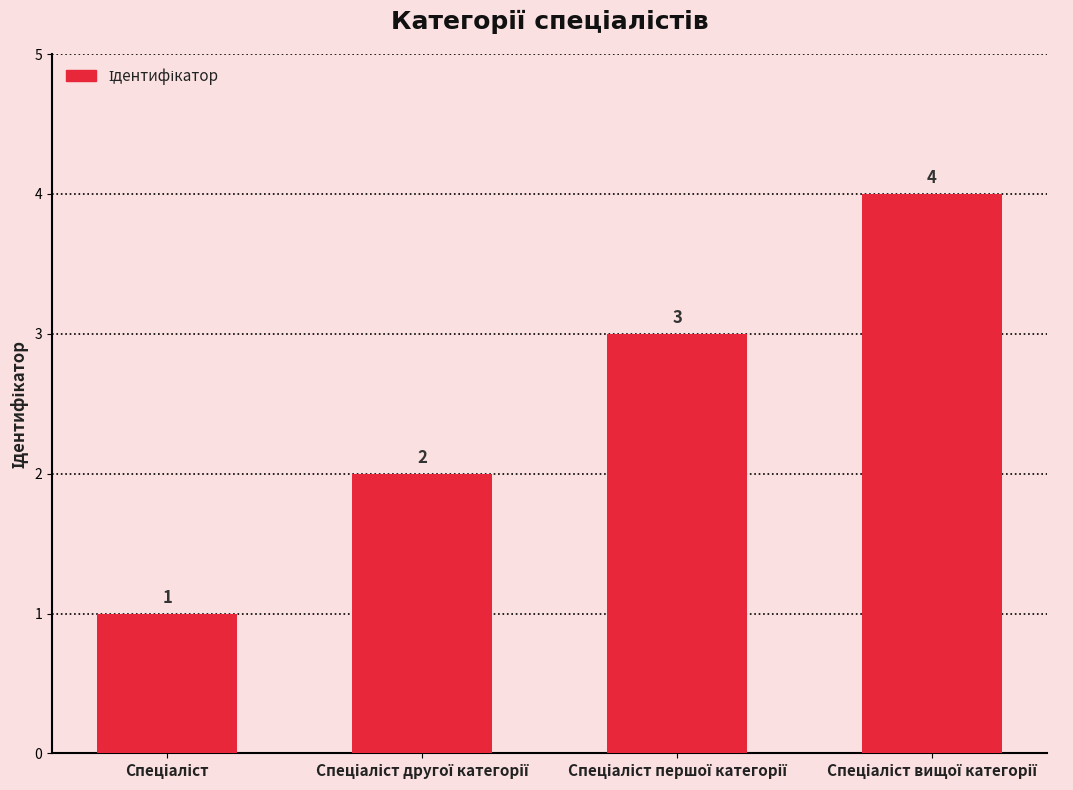

Does the chart contain stacked bars?

No